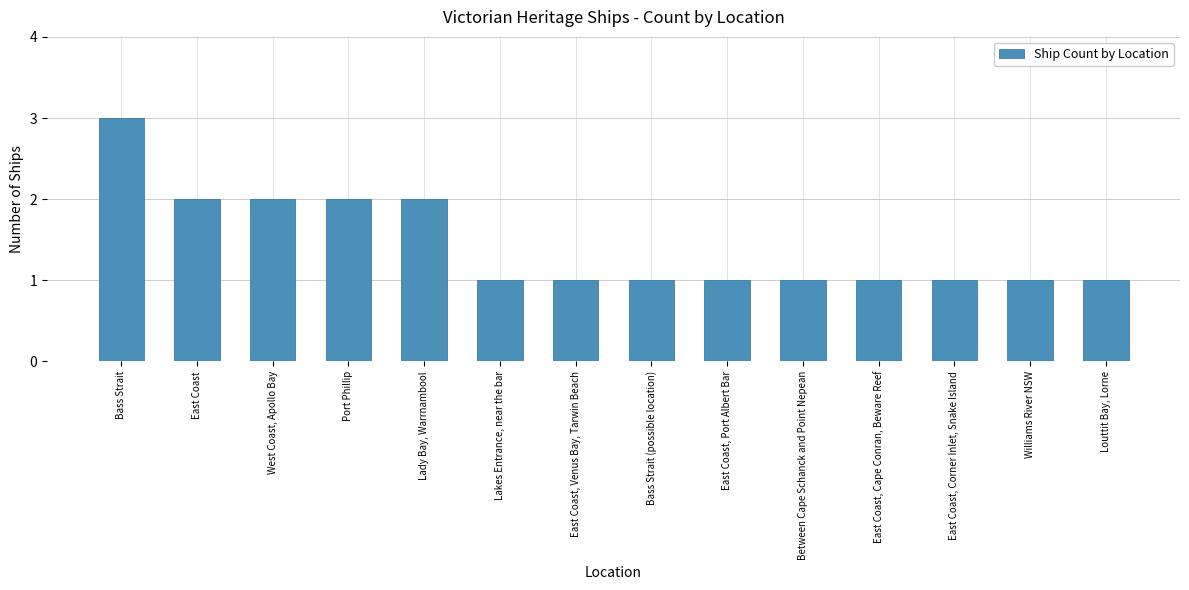

The value at Port Phillip is 1. True or false?

False